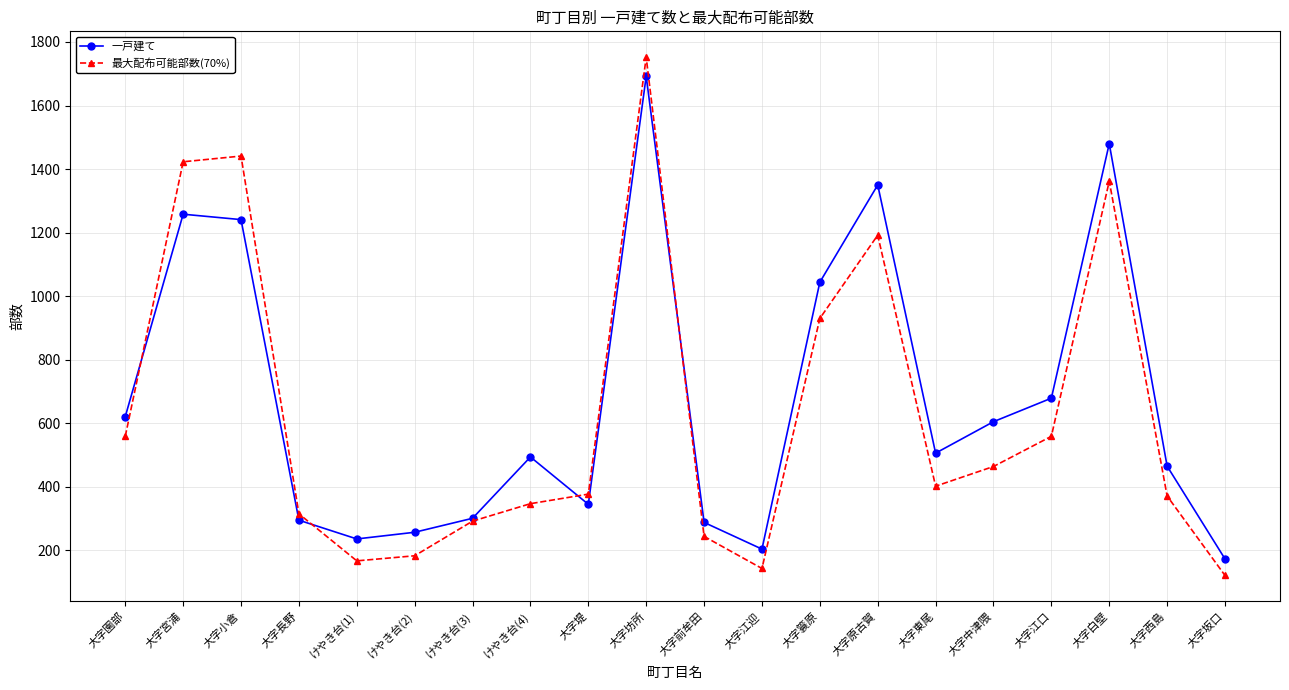

What position from the left is 大字坊所?

10